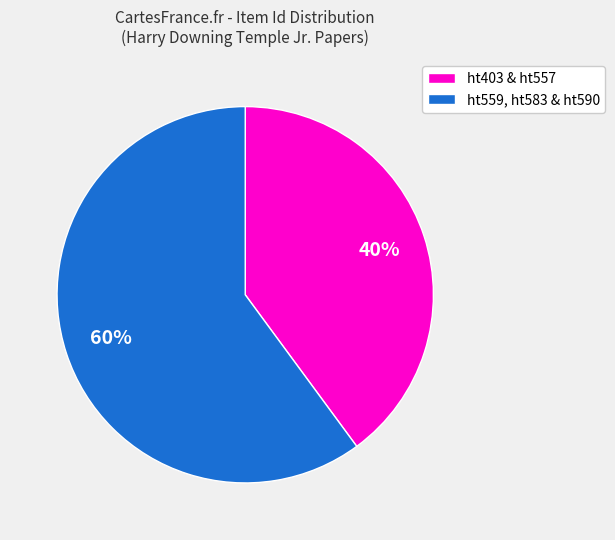

Is there a majority slice in this chart?

Yes